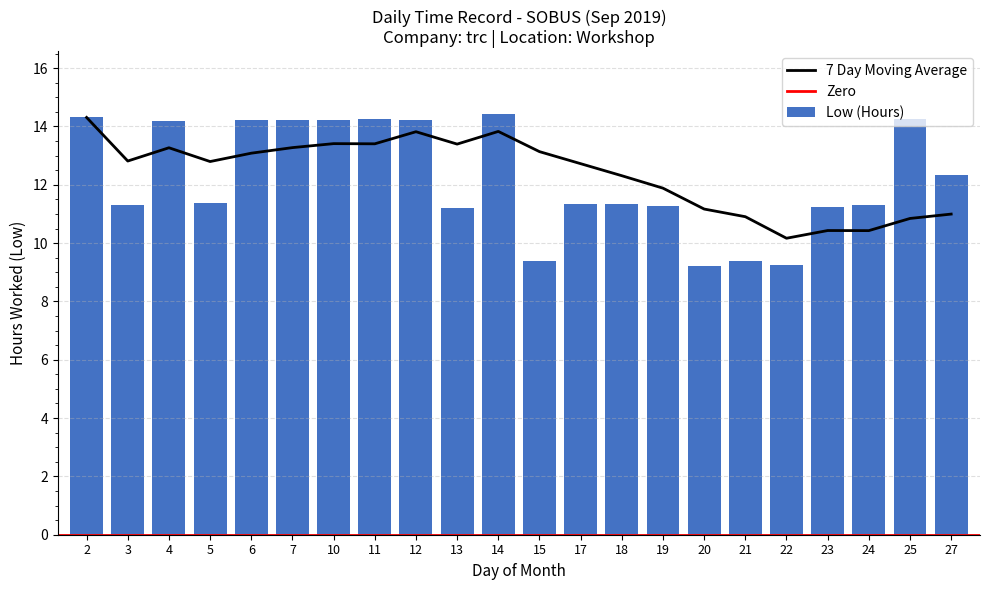

What is the difference between the values at 14 and 27?

2.1